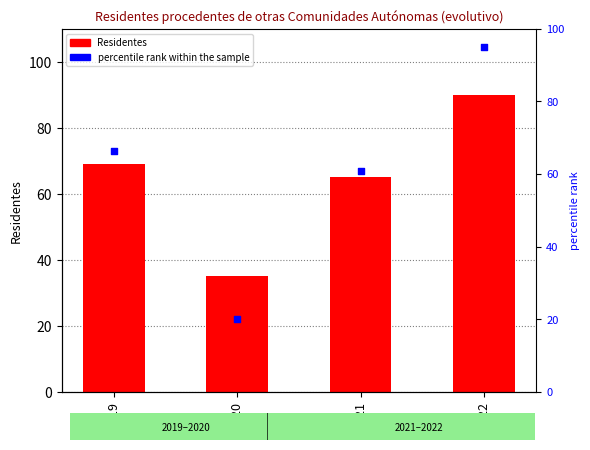

What is the total value across all series at 2021?

125.9